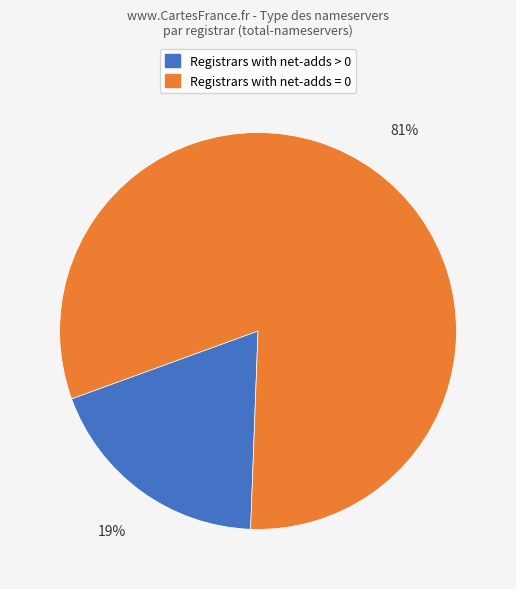

To the nearest percent, what is the difference between the largest and smallest slice percentages?

62%